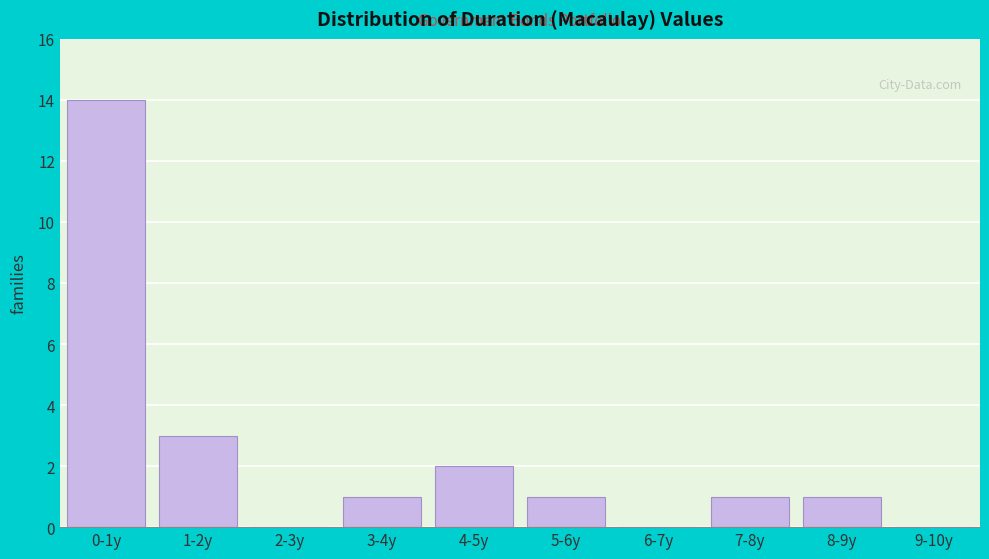

Reading left to right, list all the values displayed in this chart.

0-1y=14	1-2y=3	2-3y=0	3-4y=1	4-5y=2	5-6y=1	6-7y=0	7-8y=1	8-9y=1	9-10y=0